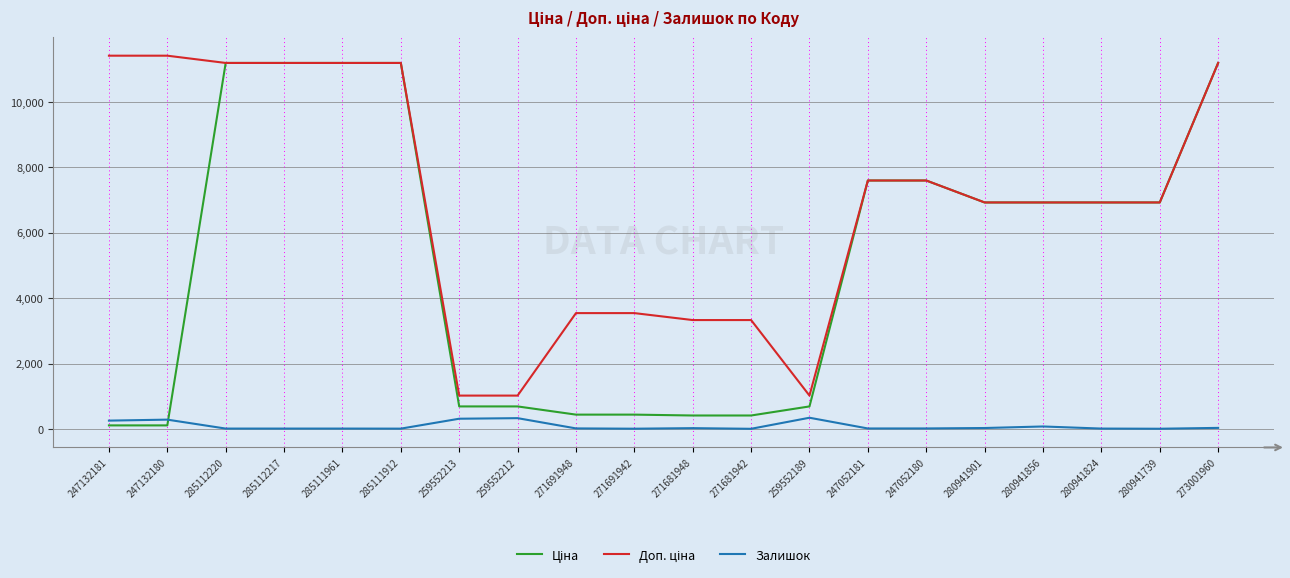

What is the difference between the highest and lowest values at 259552189?

676.6